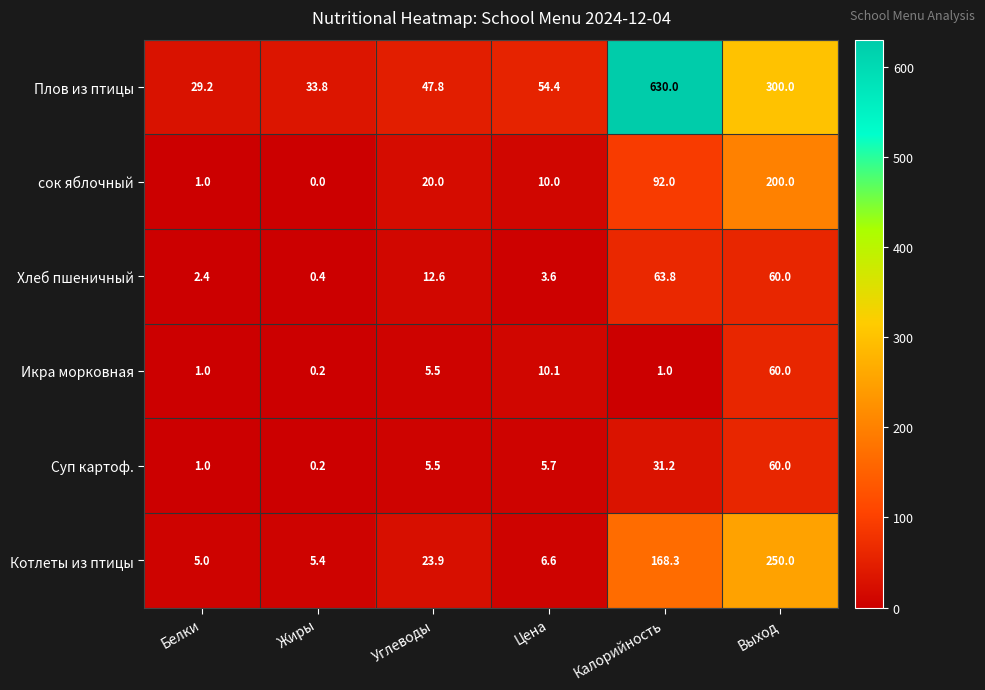

True or false: Икра морковная has a value of 1.6 at Белки.

False